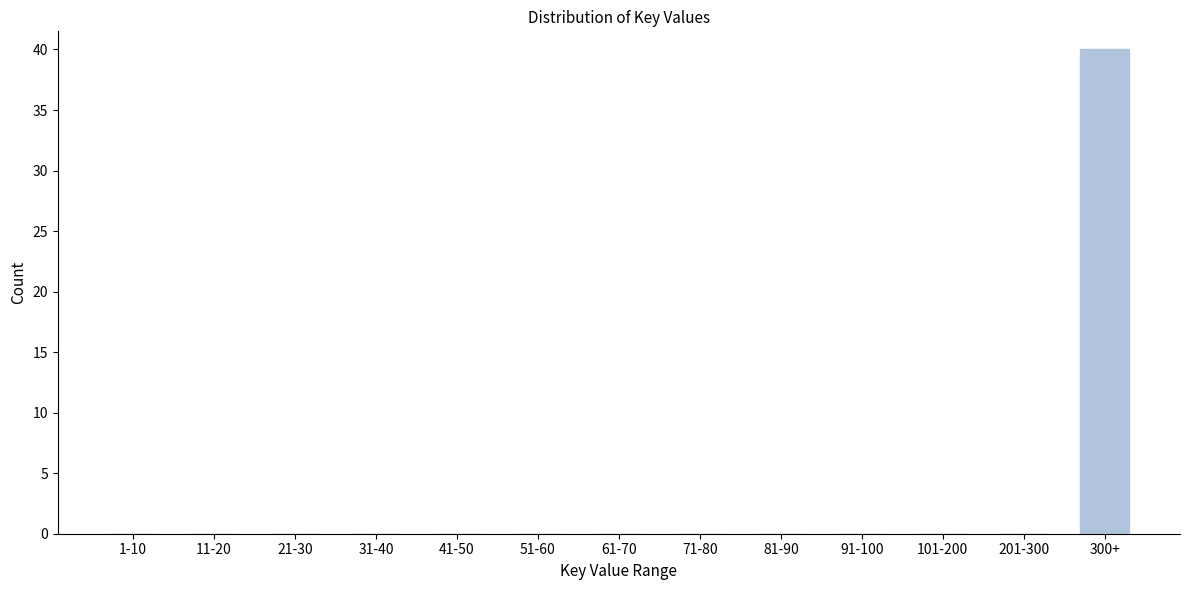

Reading left to right, transcribe all the data shown in this chart.

1-10=0	11-20=0	21-30=0	31-40=0	41-50=0	51-60=0	61-70=0	71-80=0	81-90=0	91-100=0	101-200=0	201-300=0	300+=40